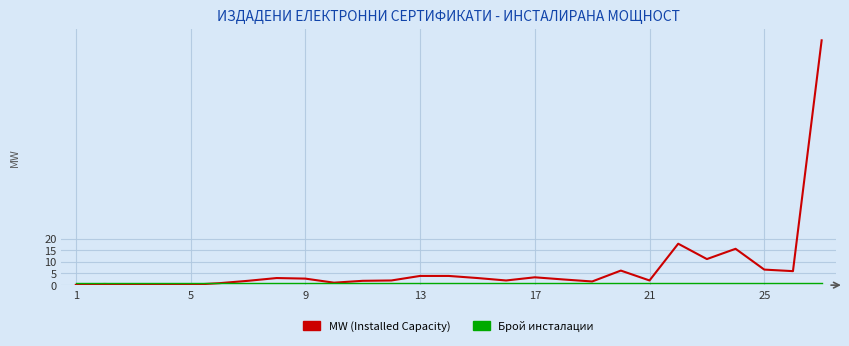

Which series has the largest range (max minus min)?

MW (Installed Capacity)